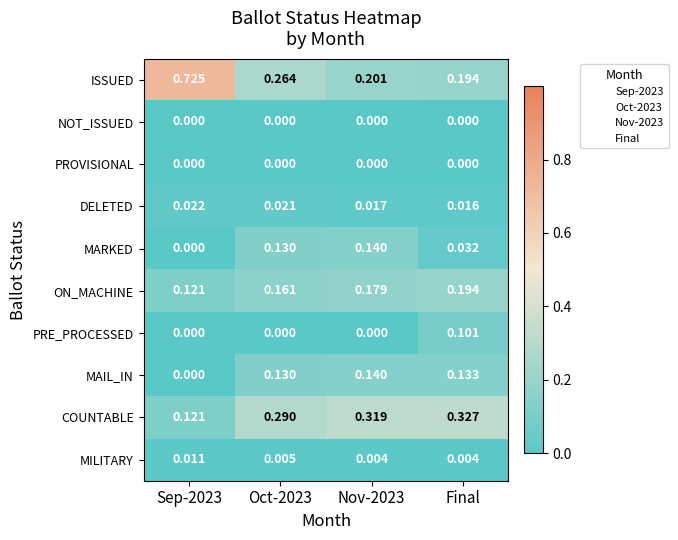

Is the value of MILITARY at Sep-2023 greater than the value of MAIL_IN at Final?

No